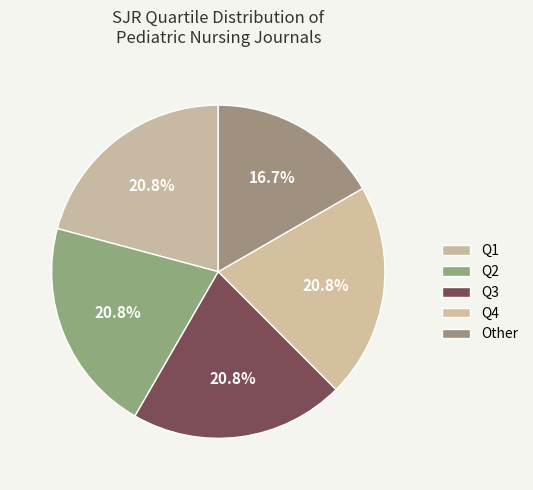

How many segments does this pie chart have?

5